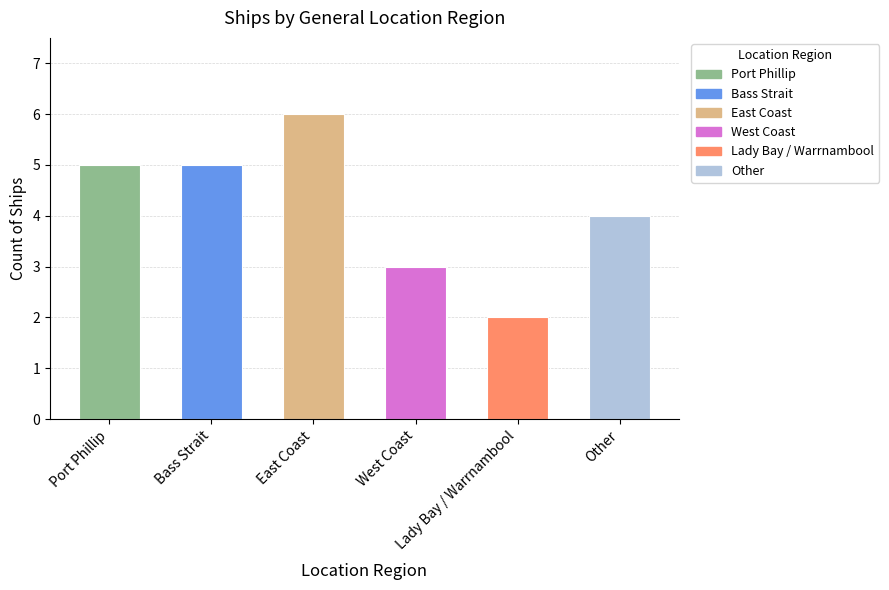

What is the value of the 6th bar from the left?

4